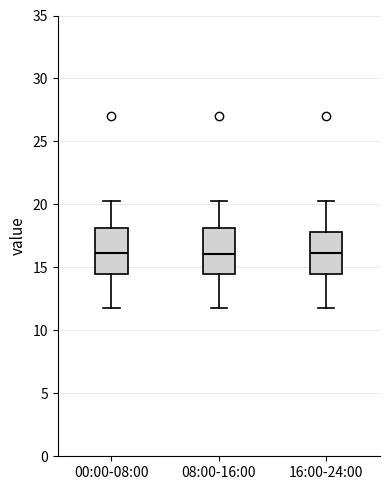

Reading left to right, read every box against the y-axis: the position of its median line, the range the box covers, and the ends of its whiskers. The values are not printed on the chart, so give them approximately, as read against the axis.

00:00-08:00: median 16.0, box 14.5 to 18.0, whiskers 12.0 to 20.5
08:00-16:00: median 16.0, box 14.5 to 18.0, whiskers 12.0 to 20.5
16:00-24:00: median 16.0, box 14.5 to 18.0, whiskers 12.0 to 20.5